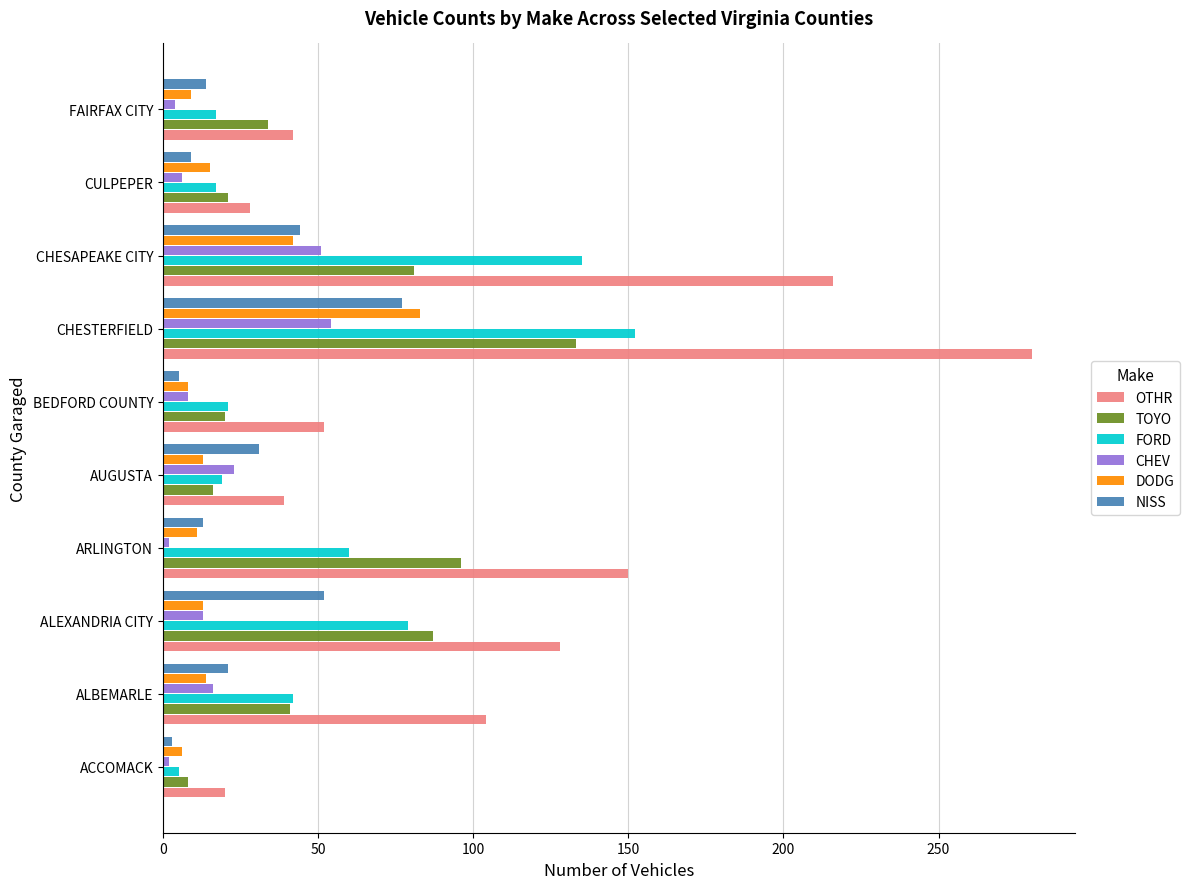

What is the sum of all NISS values?

269